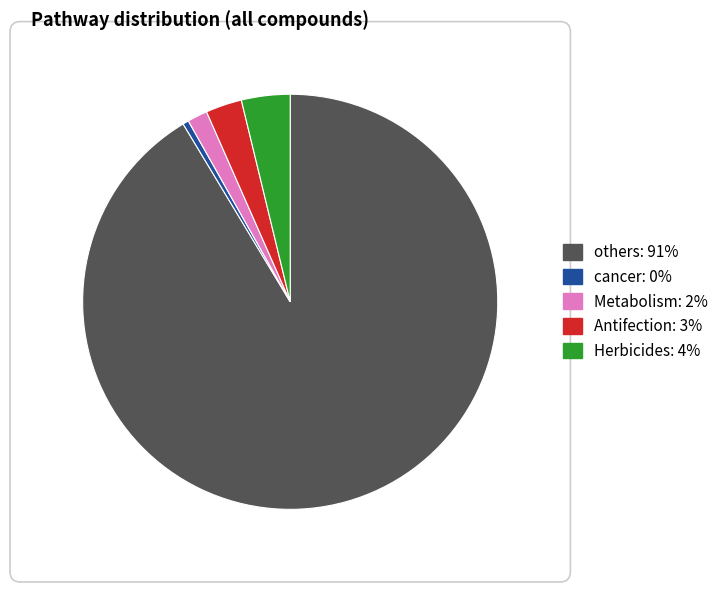

Is there any slice that represents more than half of the pie?

Yes